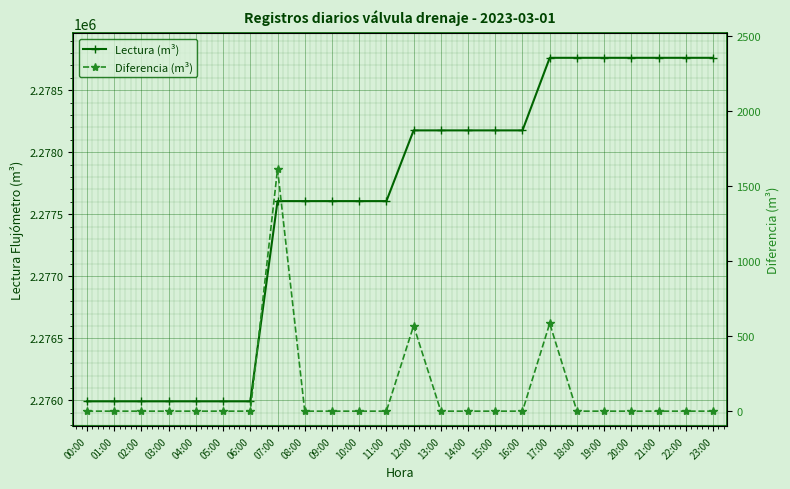

At how many categories does at least one series exceed 196324?

24